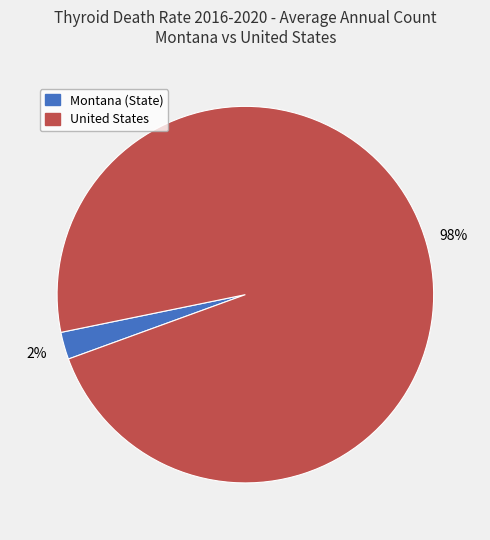

Is the sum of Montana (State) and United States greater than half?

Yes